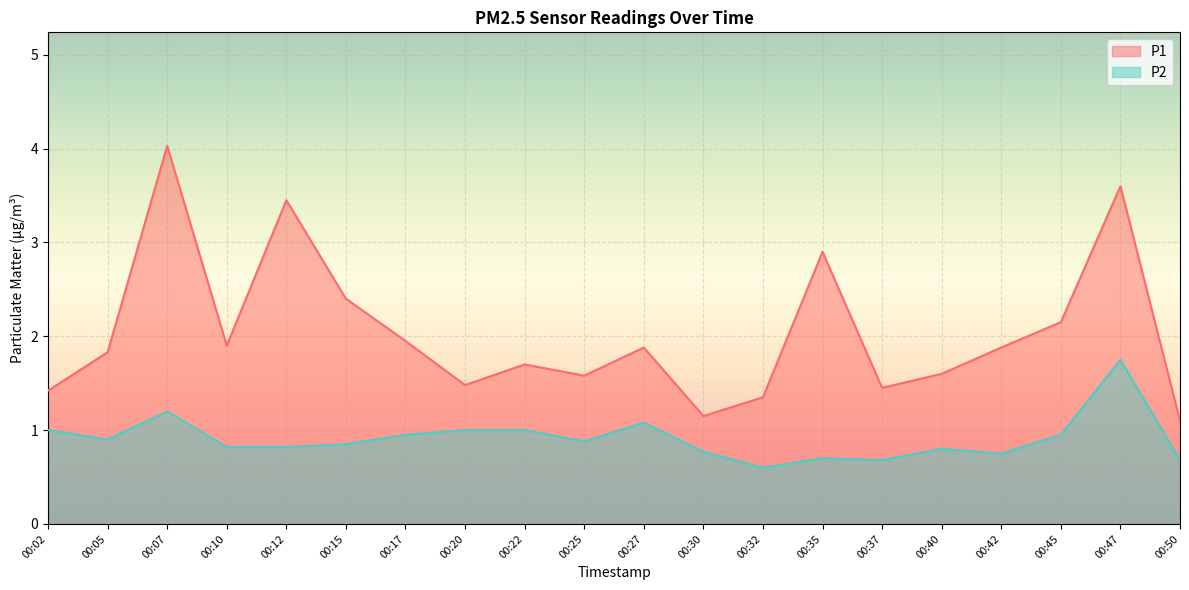

At how many categories does at least one series exceed 2?

6